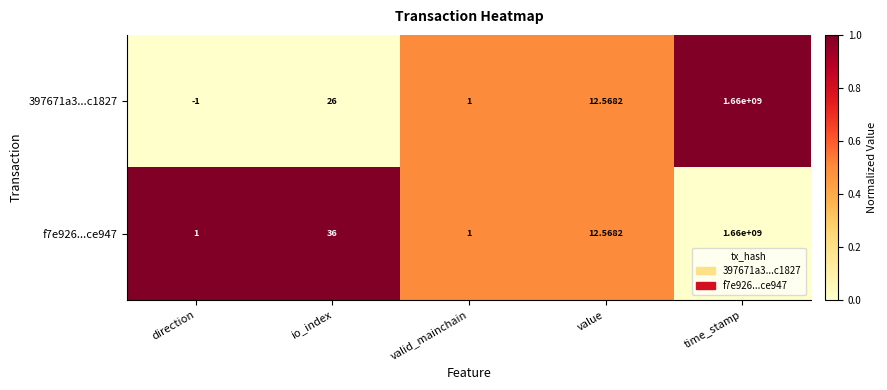

Is the value of 397671a3...c1827 at valid_mainchain greater than the value of f7e926...ce947 at io_index?

No